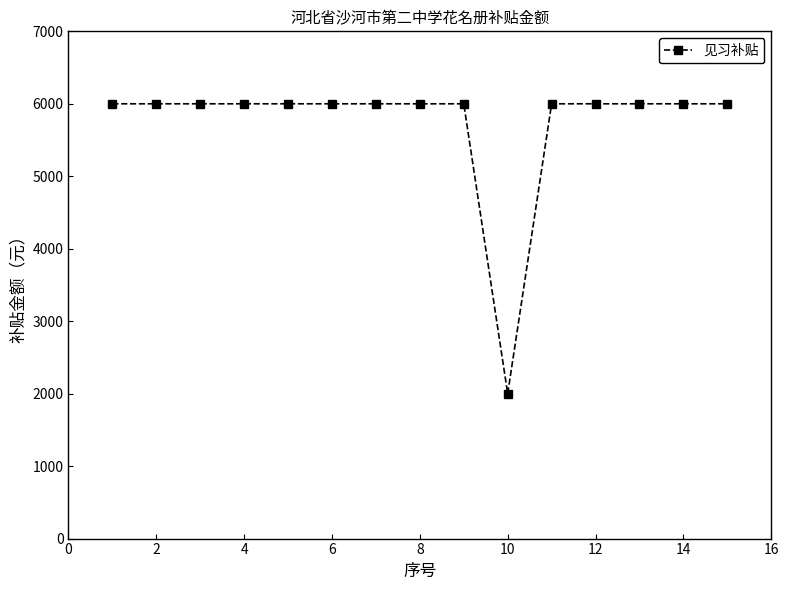

What is the smallest value displayed?

2000